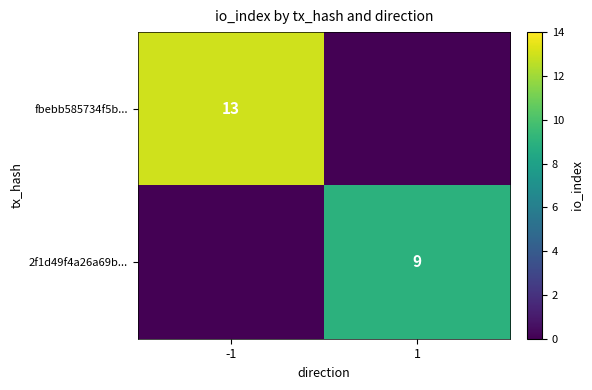

Is it true that 2f1d49f4a26a69b... equals 5 at 1?

False